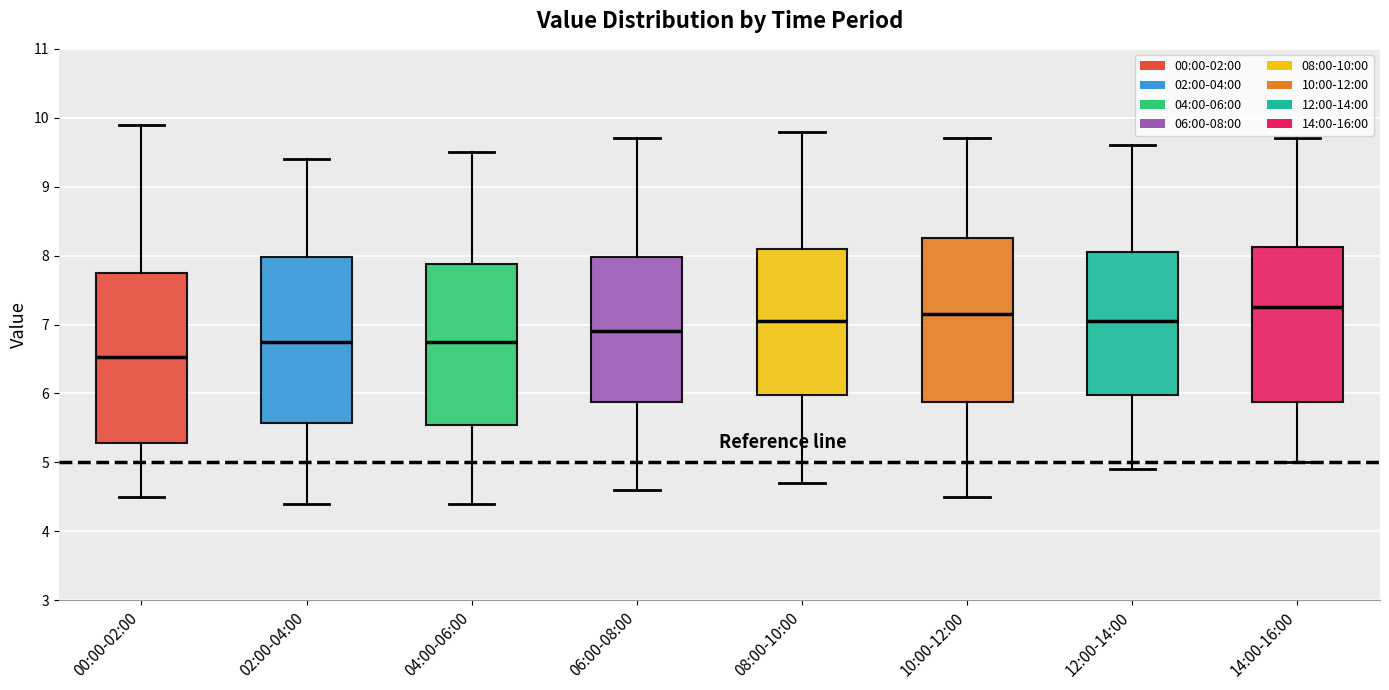

Reading left to right, transcribe this box plot: for each box, give where its median line is, the range the box spans, and where its two whiskers end, as read against the y-axis. The values are not printed on the chart, so give them approximately, as read against the axis.

00:00-02:00: median 6.5, box 5.3 to 7.7, whiskers 4.5 to 9.9
02:00-04:00: median 6.8, box 5.6 to 8.0, whiskers 4.4 to 9.4
04:00-06:00: median 6.8, box 5.6 to 7.9, whiskers 4.4 to 9.5
06:00-08:00: median 6.9, box 5.9 to 8.0, whiskers 4.6 to 9.7
08:00-10:00: median 7.1, box 6.0 to 8.1, whiskers 4.7 to 9.8
10:00-12:00: median 7.2, box 5.9 to 8.3, whiskers 4.5 to 9.7
12:00-14:00: median 7.1, box 6.0 to 8.1, whiskers 4.9 to 9.6
14:00-16:00: median 7.3, box 5.9 to 8.1, whiskers 5.0 to 9.7